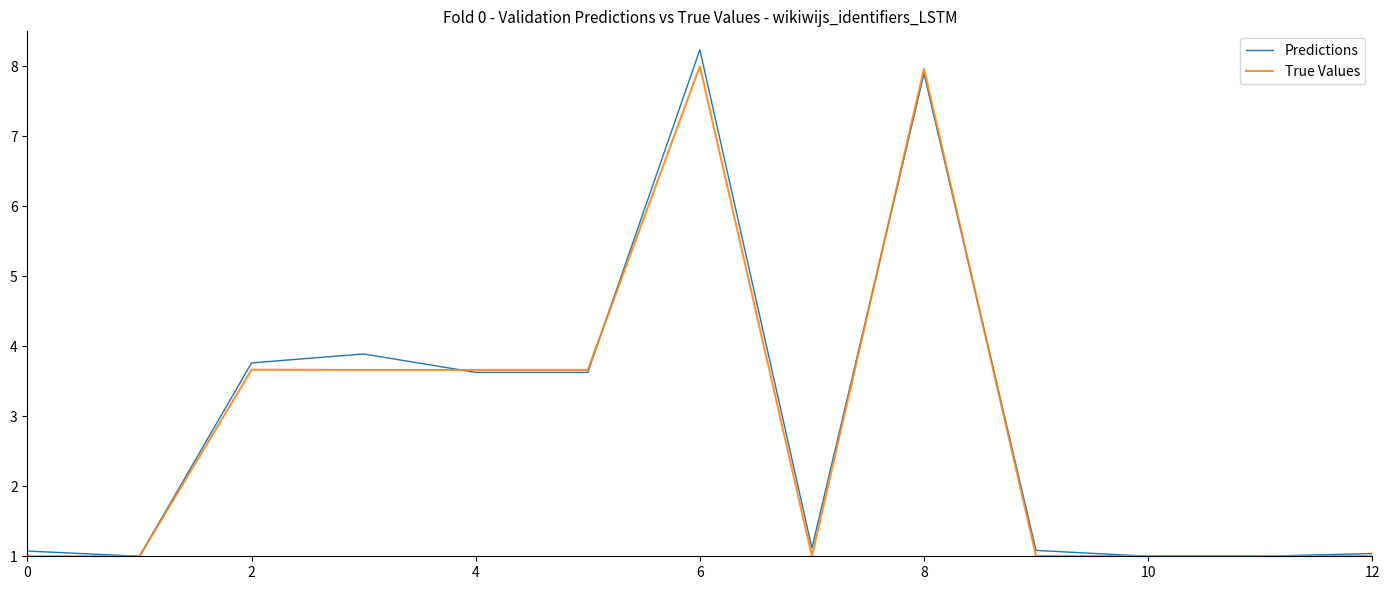

Which series has the widest spread of values?

Predictions